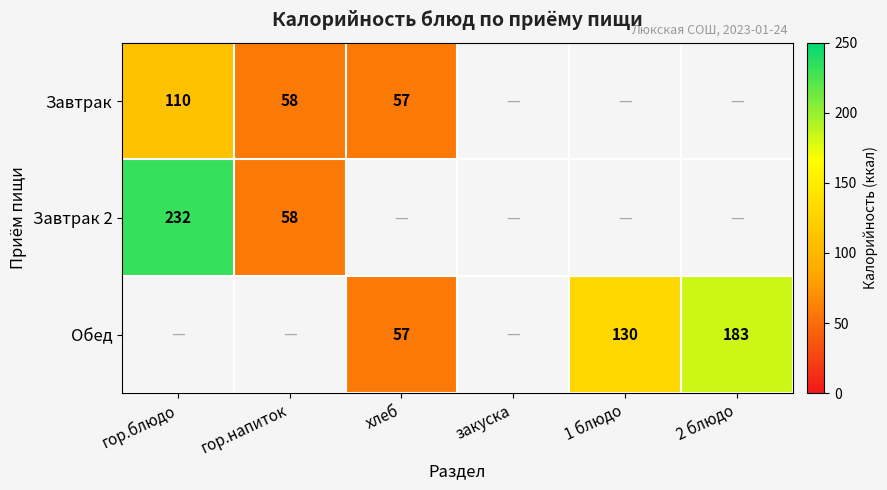

Is it true that Обед equals 84 at 2 блюдо?

False